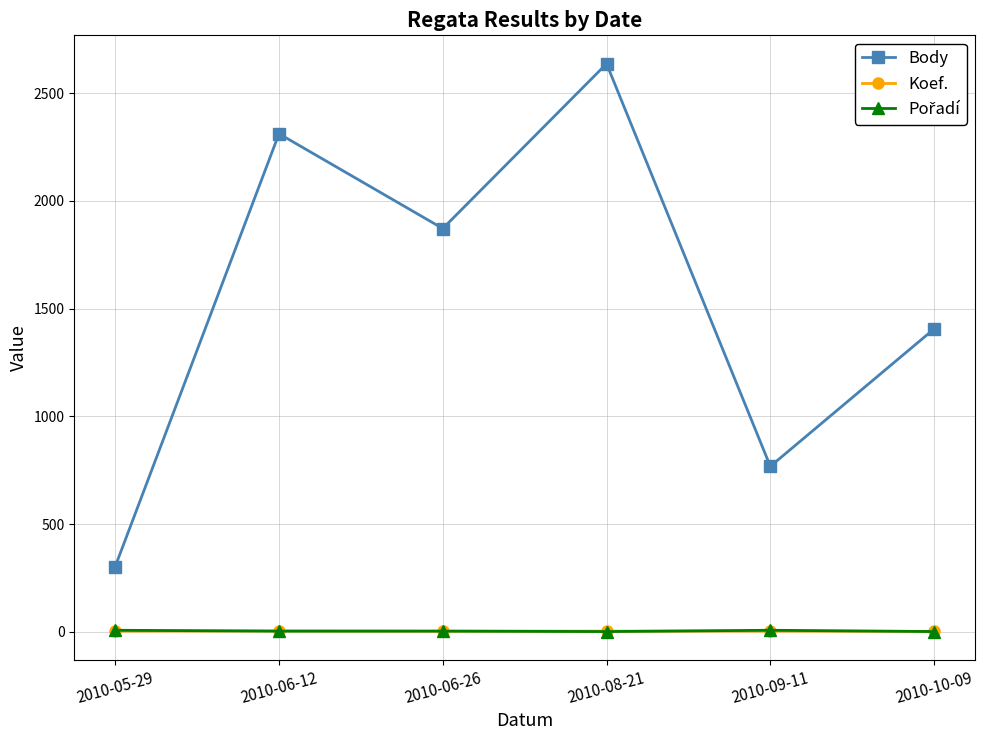

What is the label of the 4th point from the left?

2010-08-21